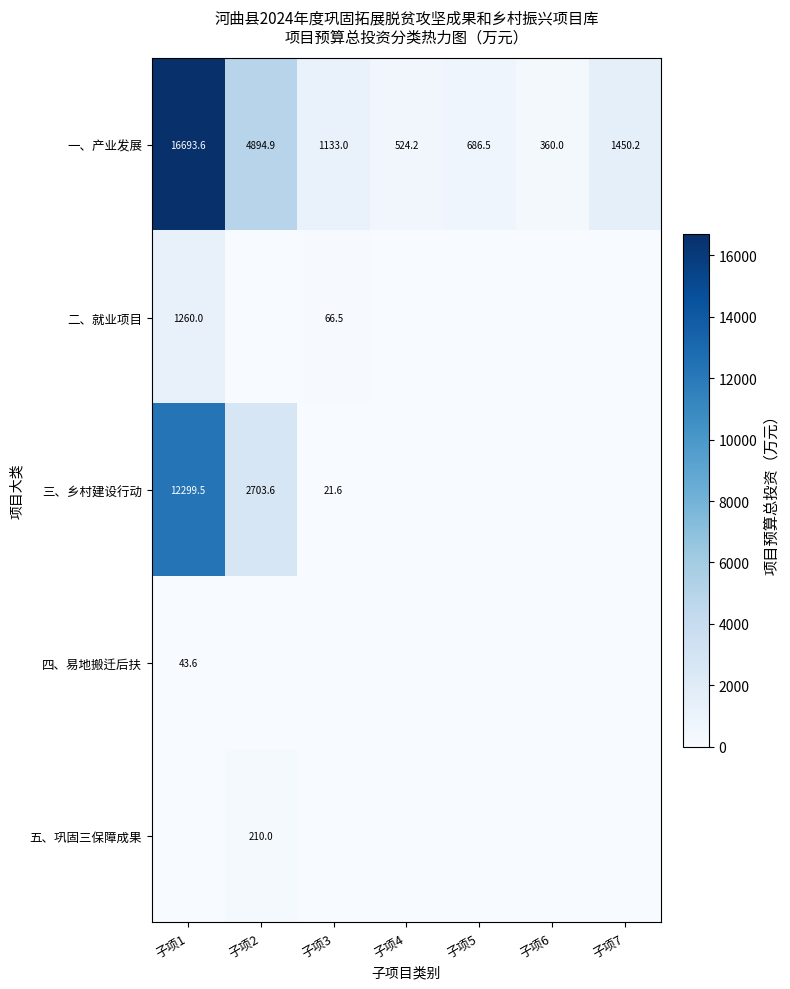

What is the difference between the 一、产业发展 values at 子项6 and 子项1?

16333.6